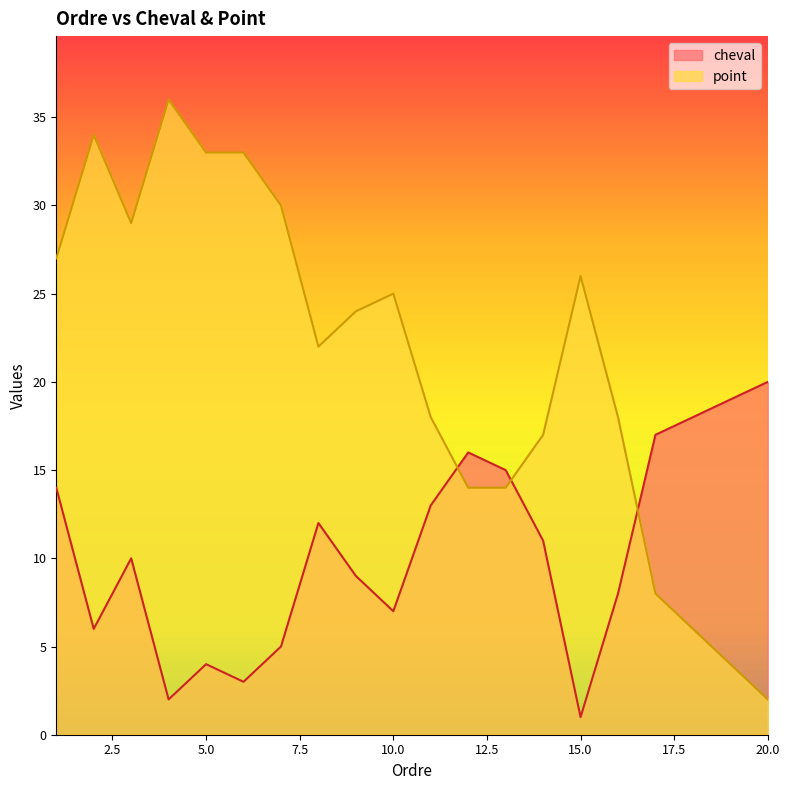

What is the difference between the maximum and minimum values in the cheval series?

19